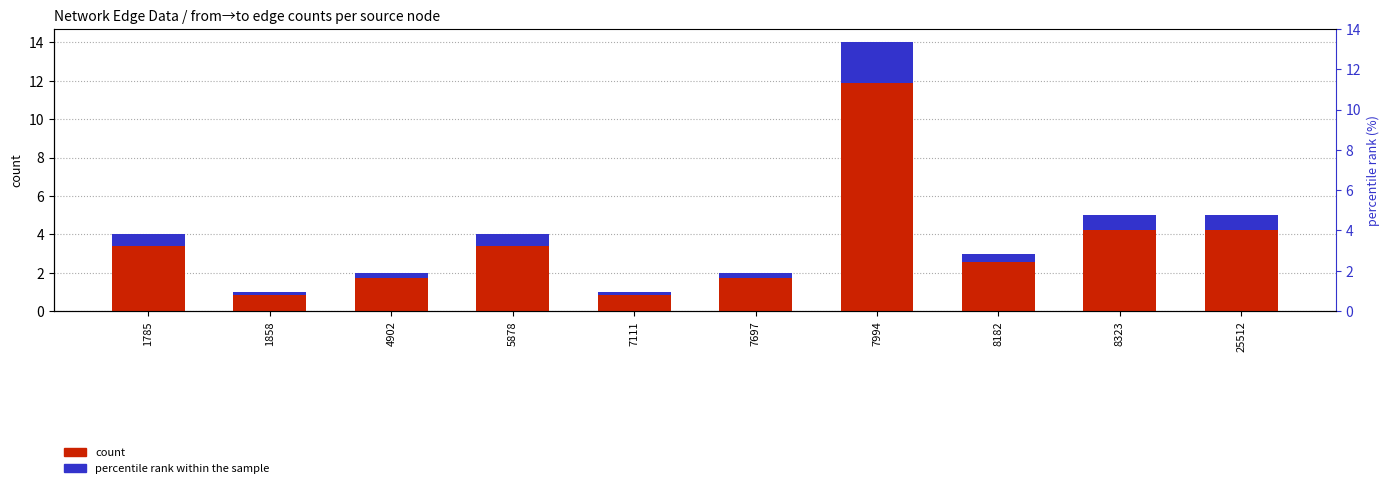

The value of percentile rank within the sample at 8182 is 0.4. True or false?

True